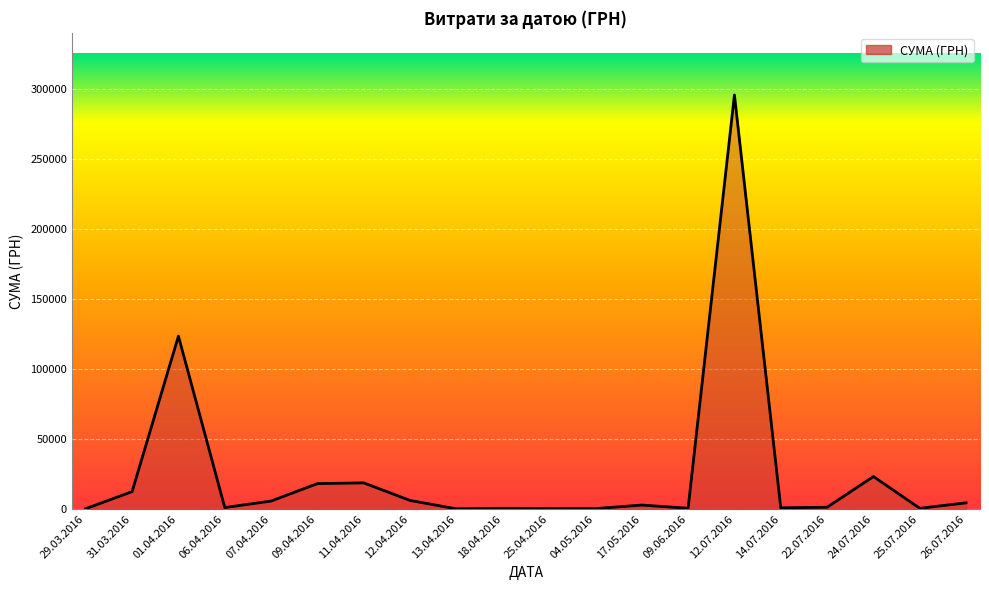

What is the difference between the maximum and minimum values?

295464.7